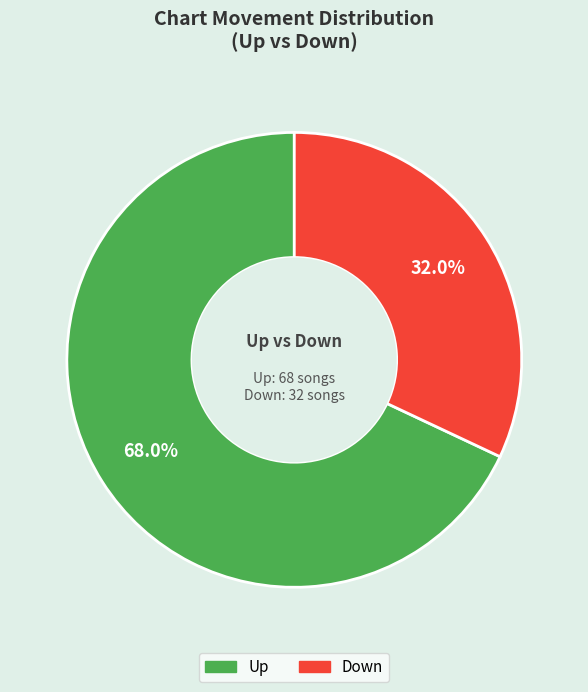

Is there any slice that represents more than half of the pie?

Yes